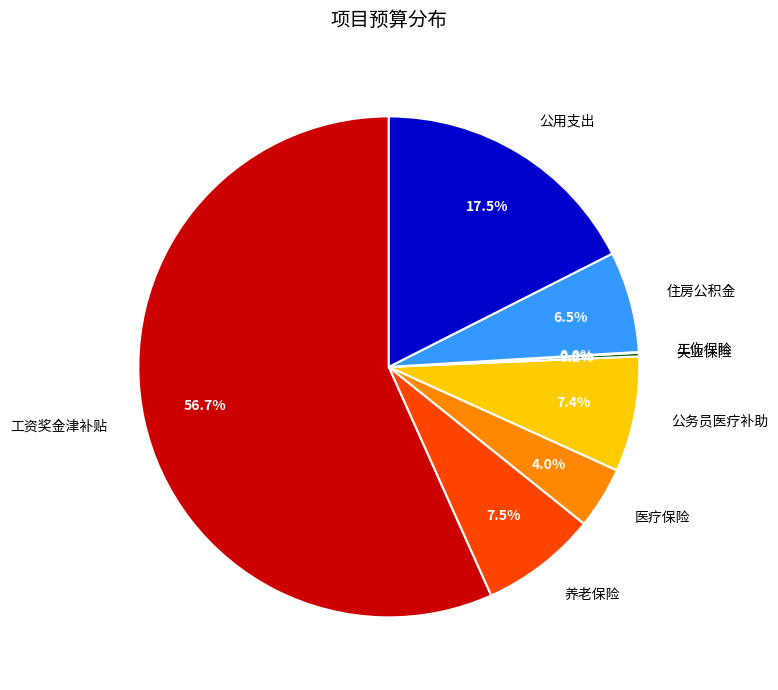

Between 工资奖金津补贴 and 公务员医疗补助, which is larger?

工资奖金津补贴